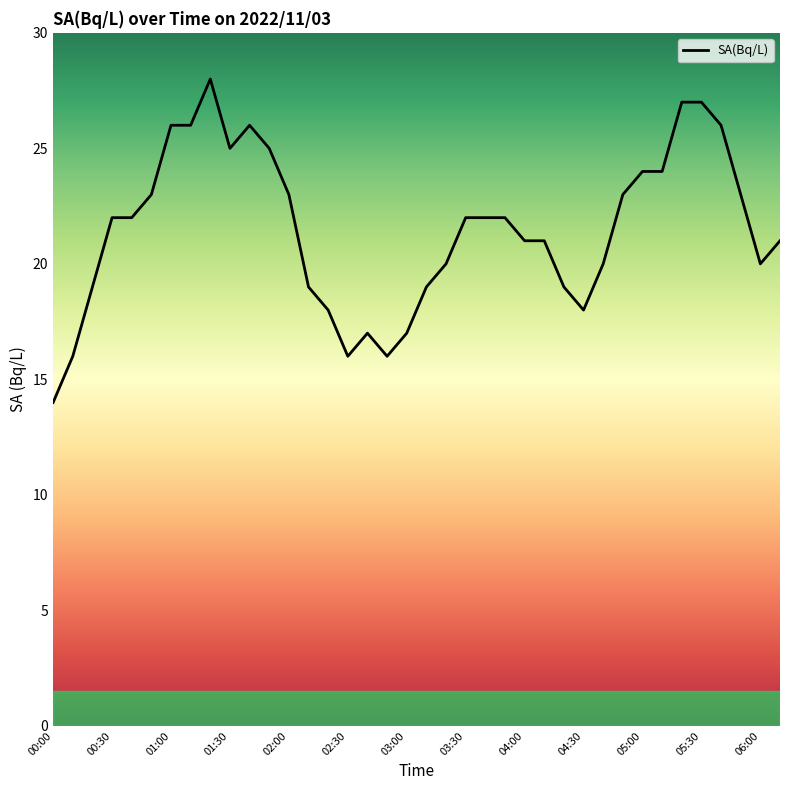

Reading left to right, transcribe all the data shown in this chart.

14	16	19	22	22	23	26	26	28	25	26	25	23	19	18	16	17	16	17	19	20	22	22	22	21	21	19	18	20	23	24	24	27	27	26	23	20	21